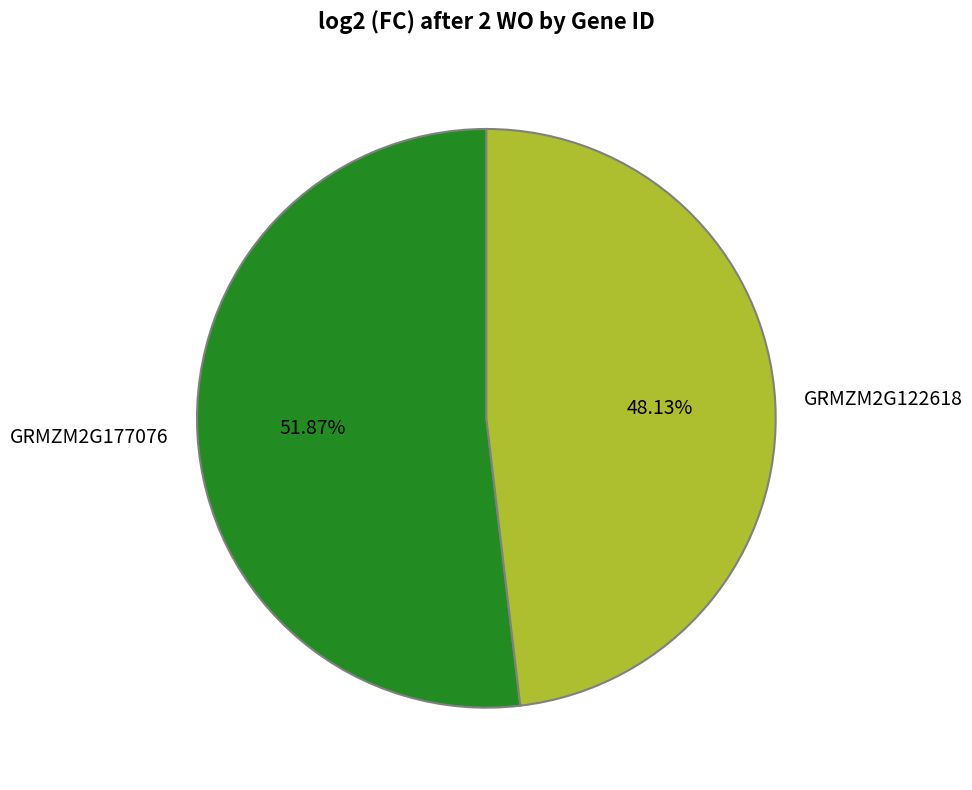

What percentage is the GRMZM2G122618 slice, to the nearest percent?

48%